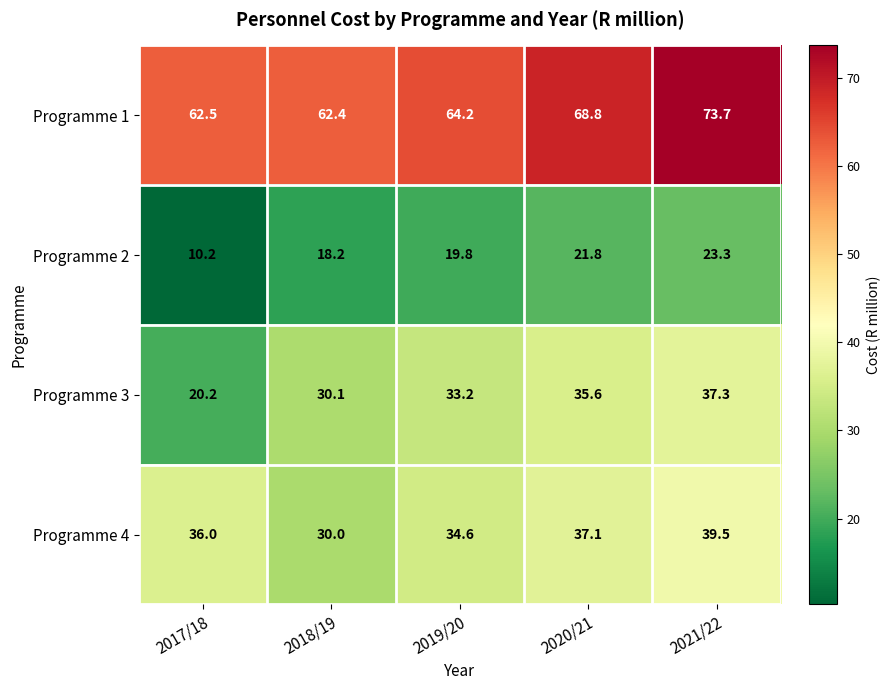

Read the Programme 1 value at 2017/18.

62.5